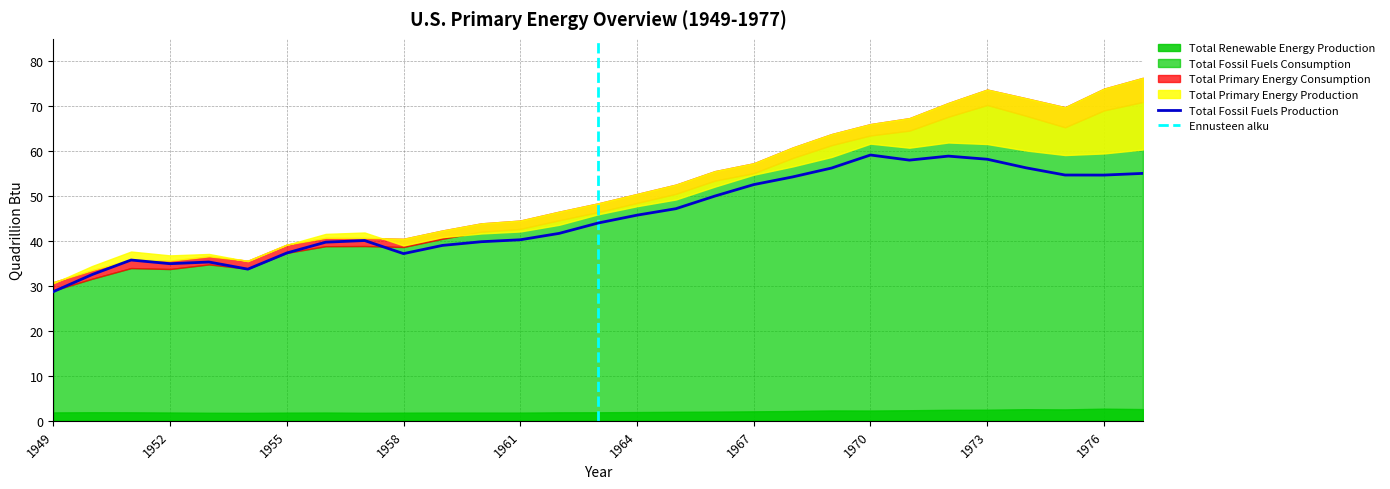

What is the smallest value displayed?

1.8